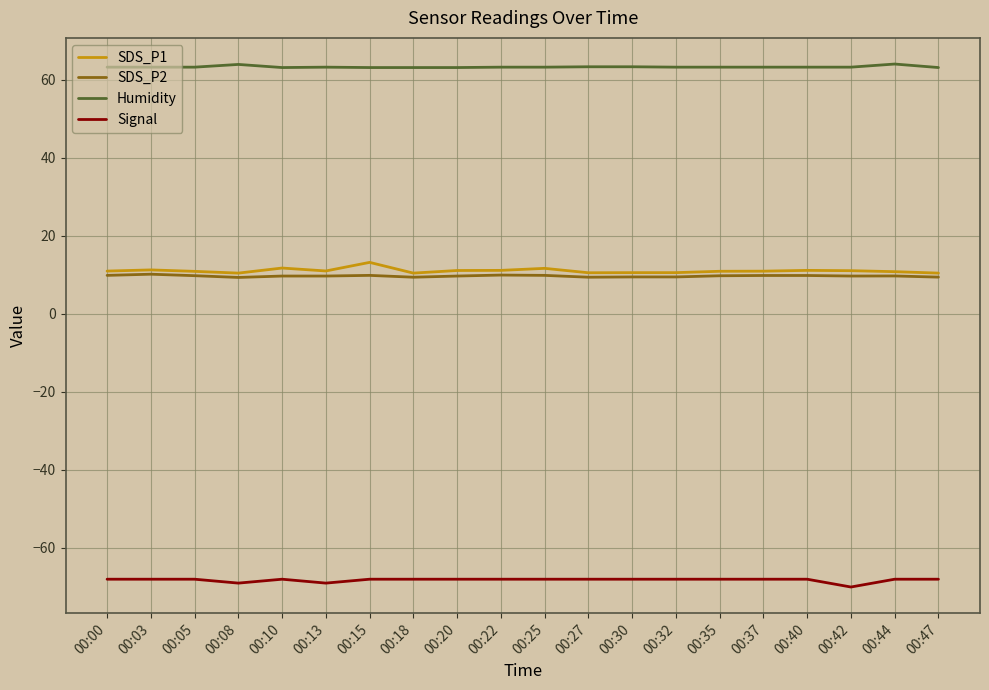

The value of Humidity at 00:44 is 24.6. True or false?

False